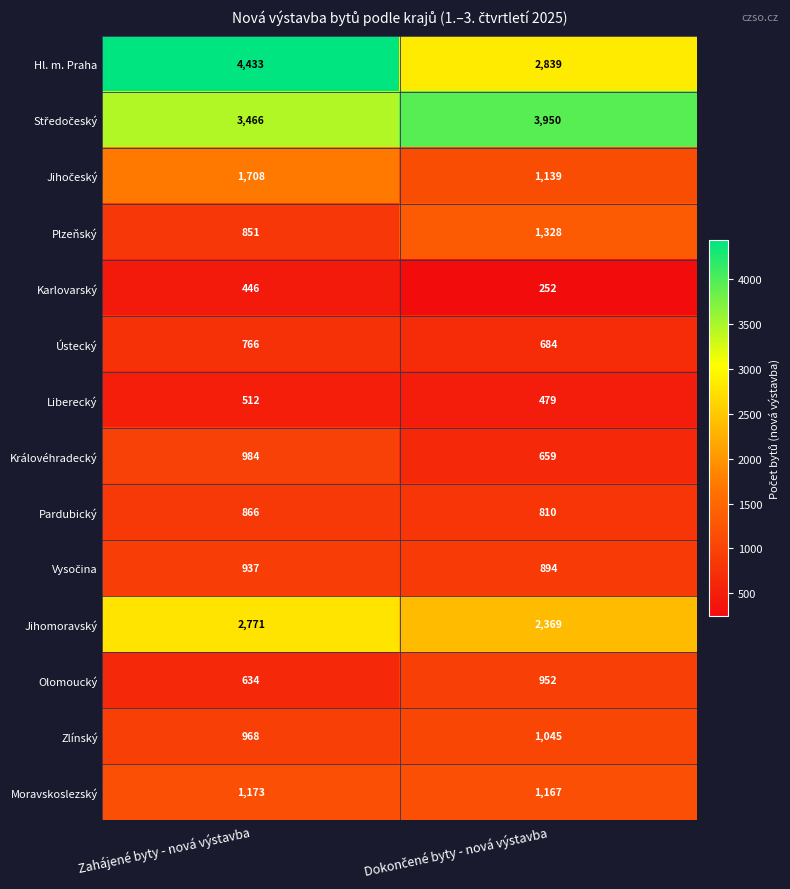

Is it true that Plzeňský equals 851 at Zahájené byty - nová výstavba?

True